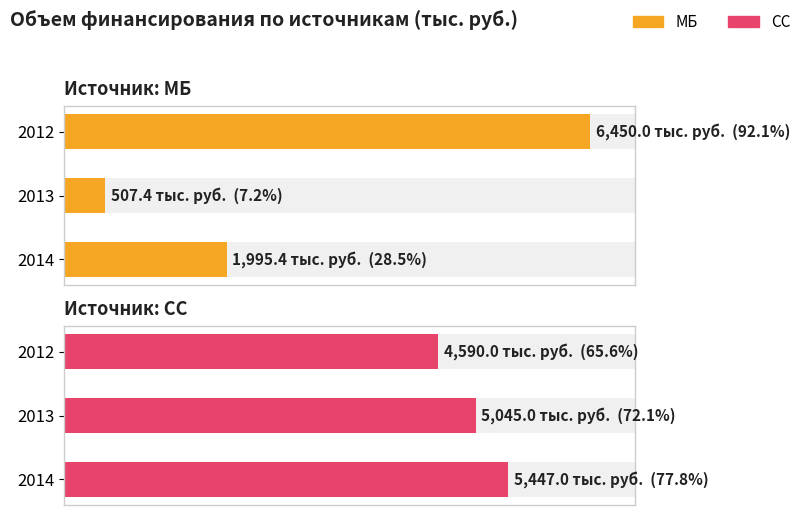

What is the difference between the second highest and minimum values in the МБ series?

1488.0